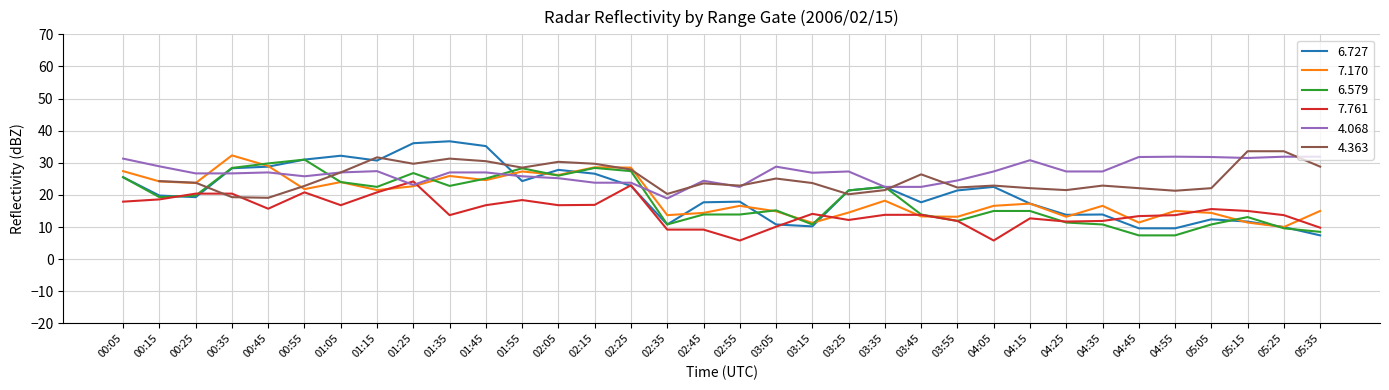

How many data points in 7.170 are less than 17?

17